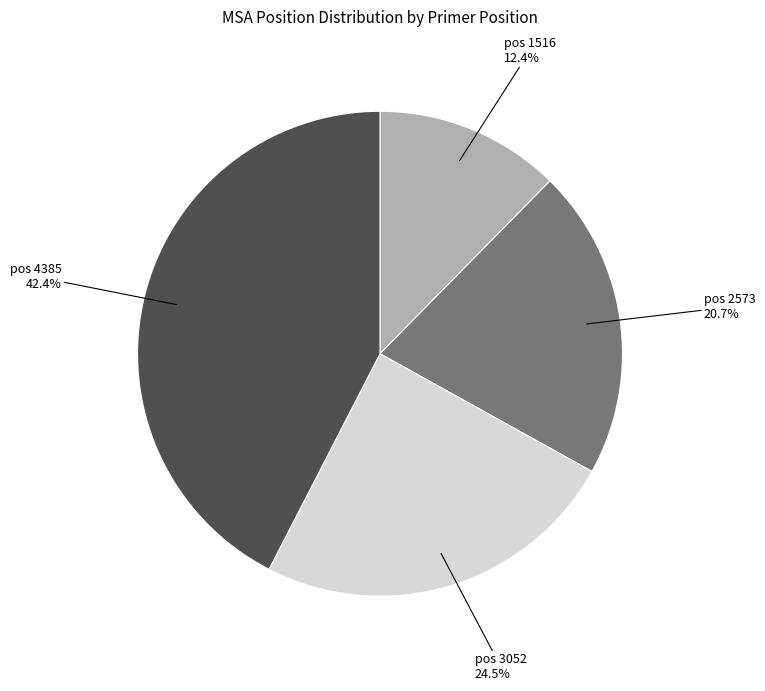

Combined, what portion of the pie is pos 4385 42.4% and pos 1516 12.4%?

54.8%